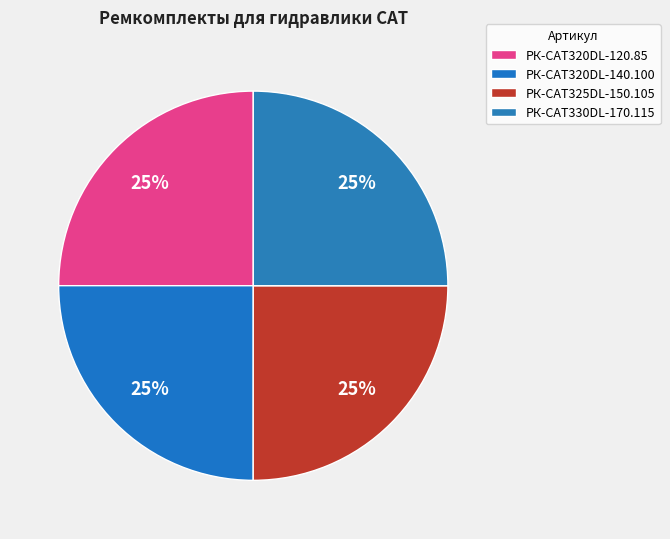

Is it true that РК-CAT330DL-170.115 is 25% of the pie?

True